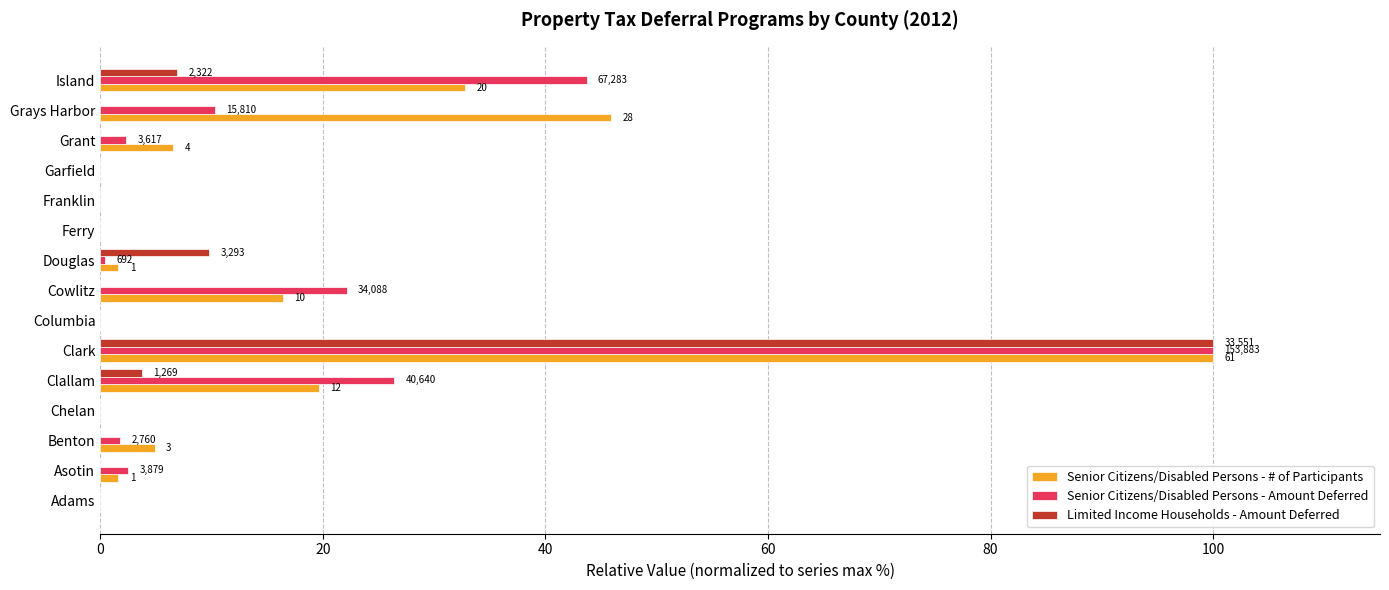

At which category does the chart reach its peak across all series?

Clark